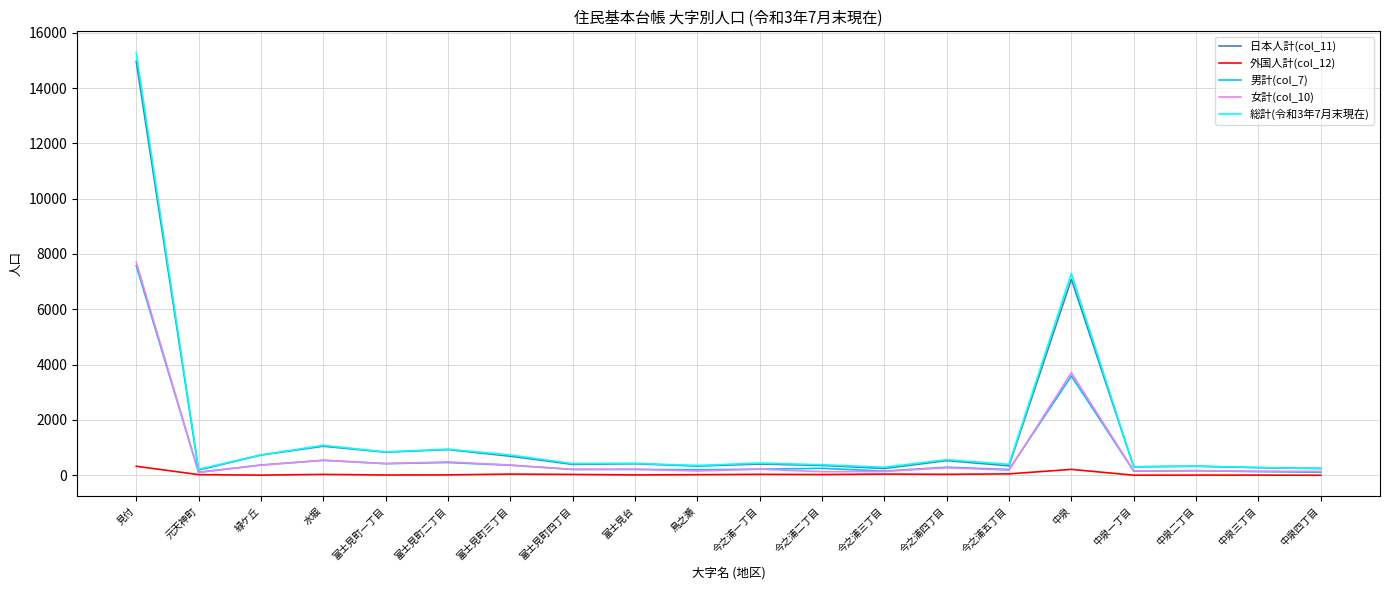

The value of 日本人計(col_11) at 富士見台 is 417. True or false?

True